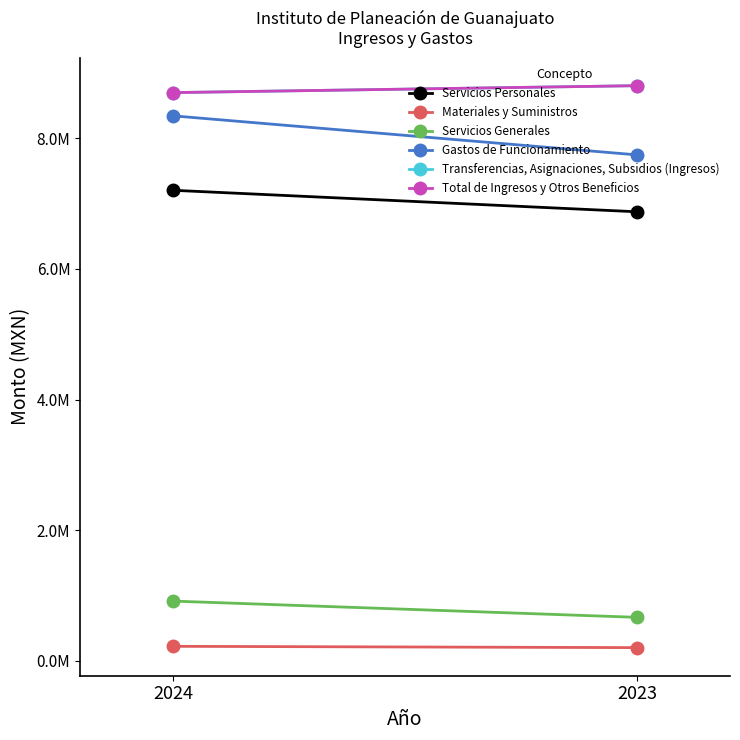

What is the difference between the maximum and minimum values in the Servicios Generales series?

248901.2